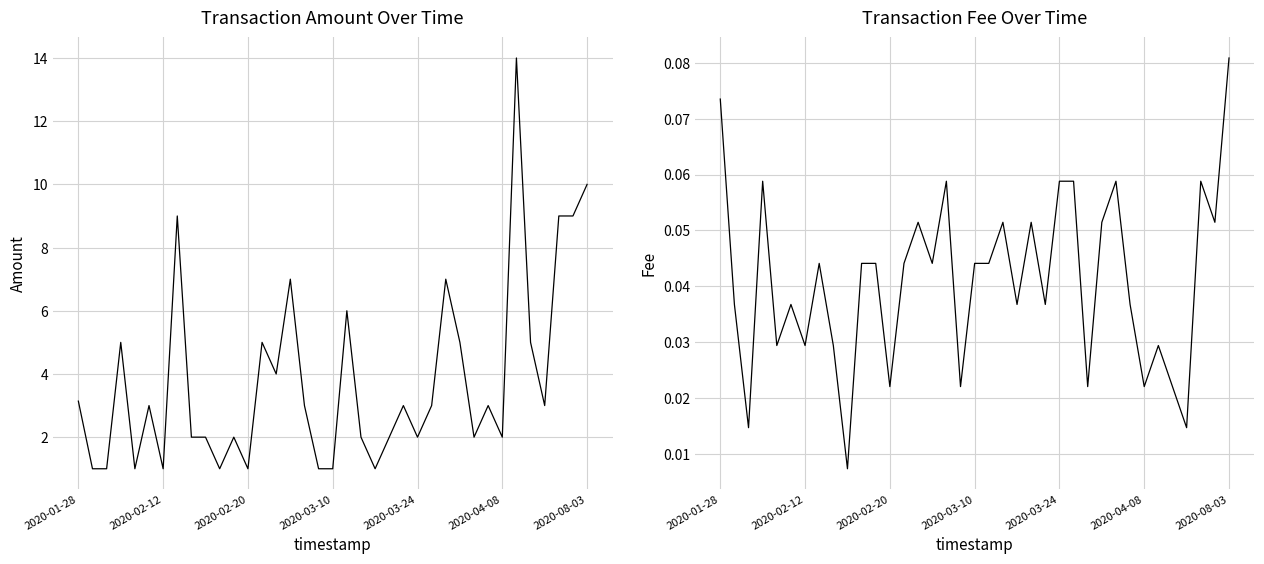

Which series has the widest spread of values?

Amount